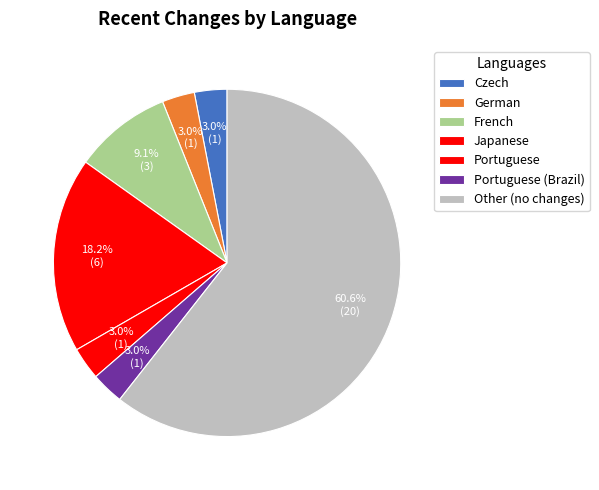

True or false: French accounts for 36% of the total.

False